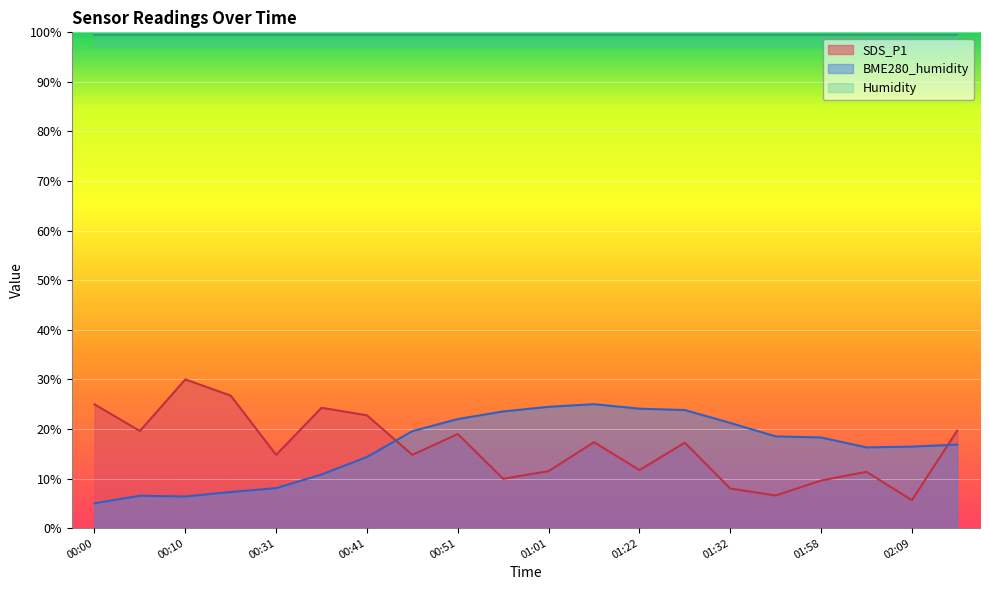

Reading left to right, extract all data points from this chart.

SDS_P1: 25.0	19.6	30.0	26.7	14.8	24.3	22.8	14.8	19.0	10.0	11.5	17.3	11.7	17.2	8.0	6.6	9.6	11.4	5.6	19.7
BME280_humidity: 5.0	6.5	6.4	7.3	8.1	10.8	14.3	19.6	22.0	23.5	24.5	25.0	24.1	23.8	21.2	18.5	18.3	16.3	16.4	16.8